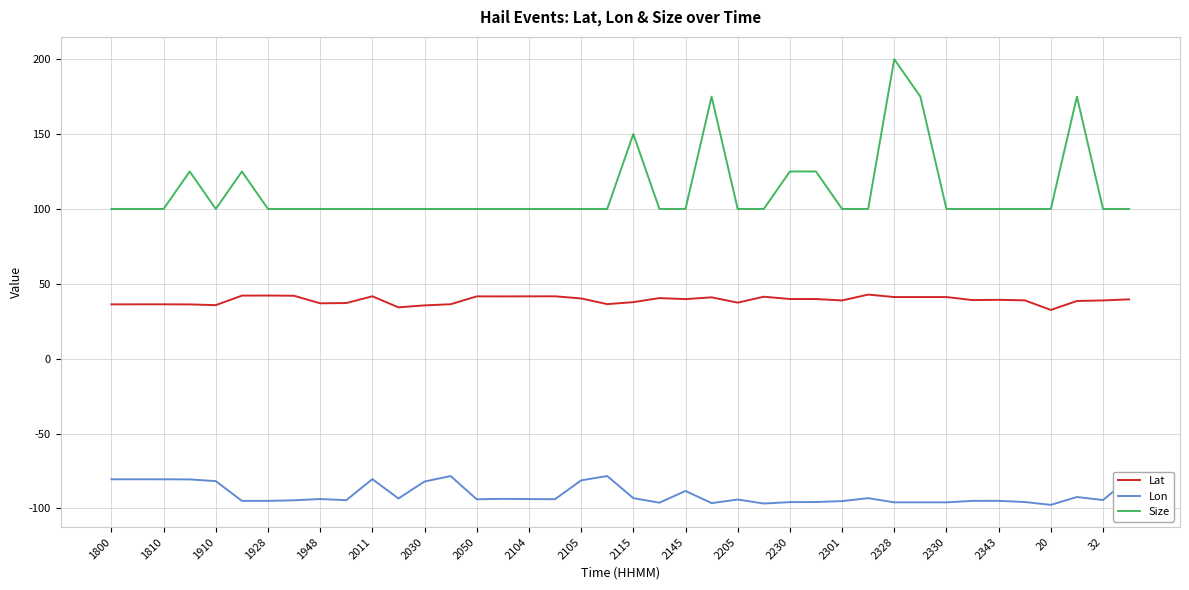

True or false: Size and Lon cross at least once.

False